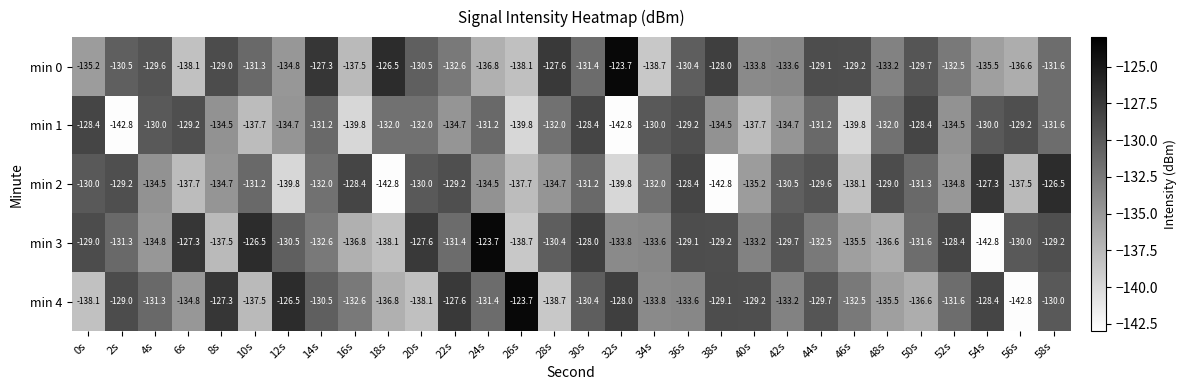

What is the difference between the highest and lowest values at 40s?

8.5